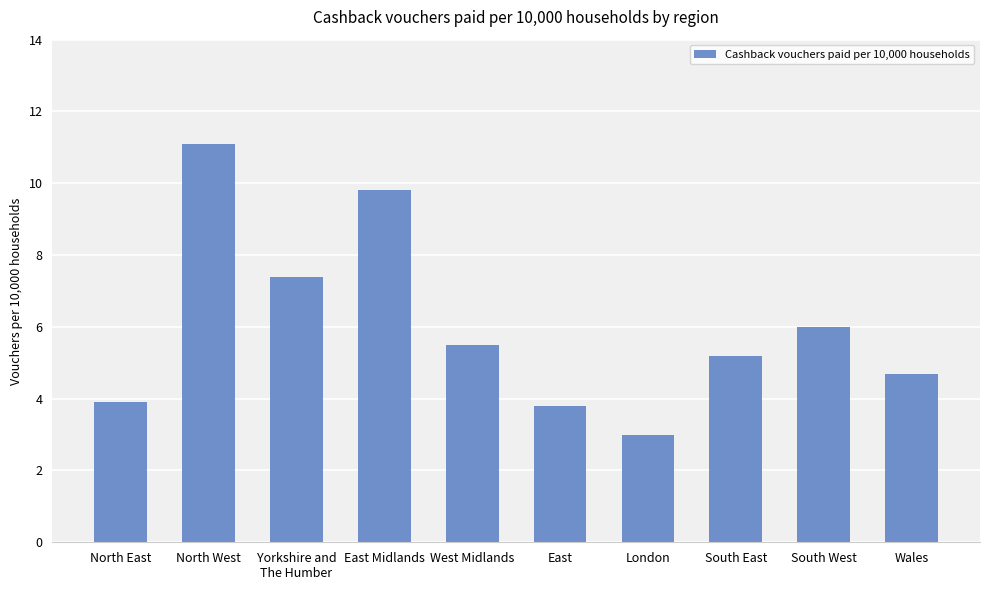

Where does the data first go above 5?

North West